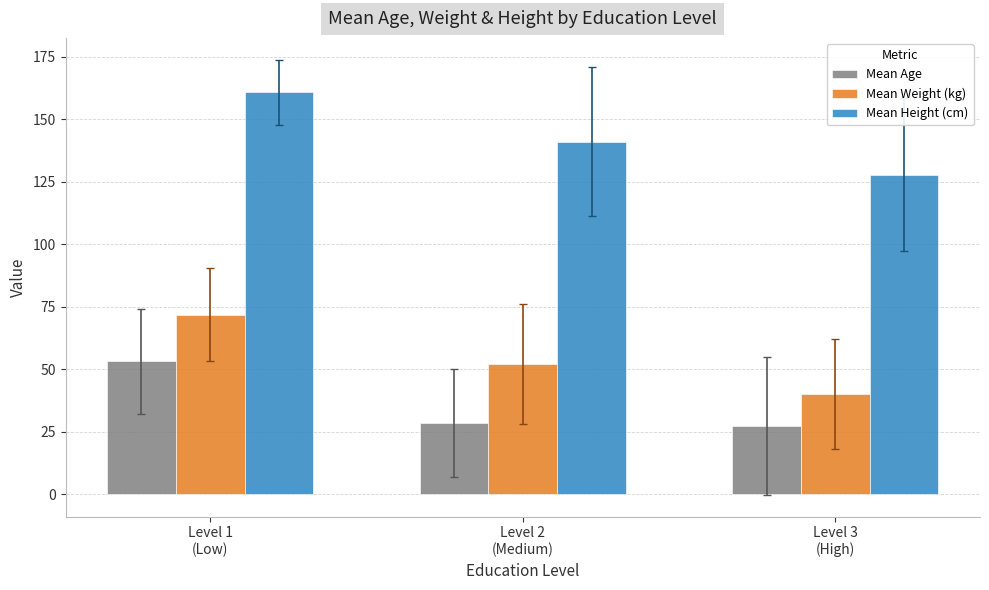

Which series has the largest range (max minus min)?

Mean Height (cm)